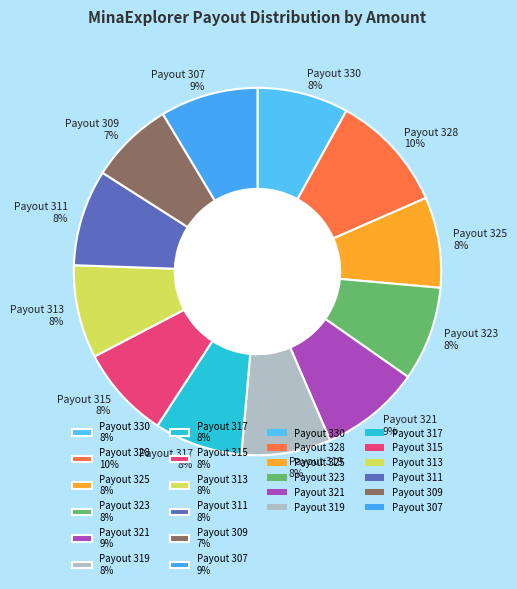

Does any single category account for the majority?

No